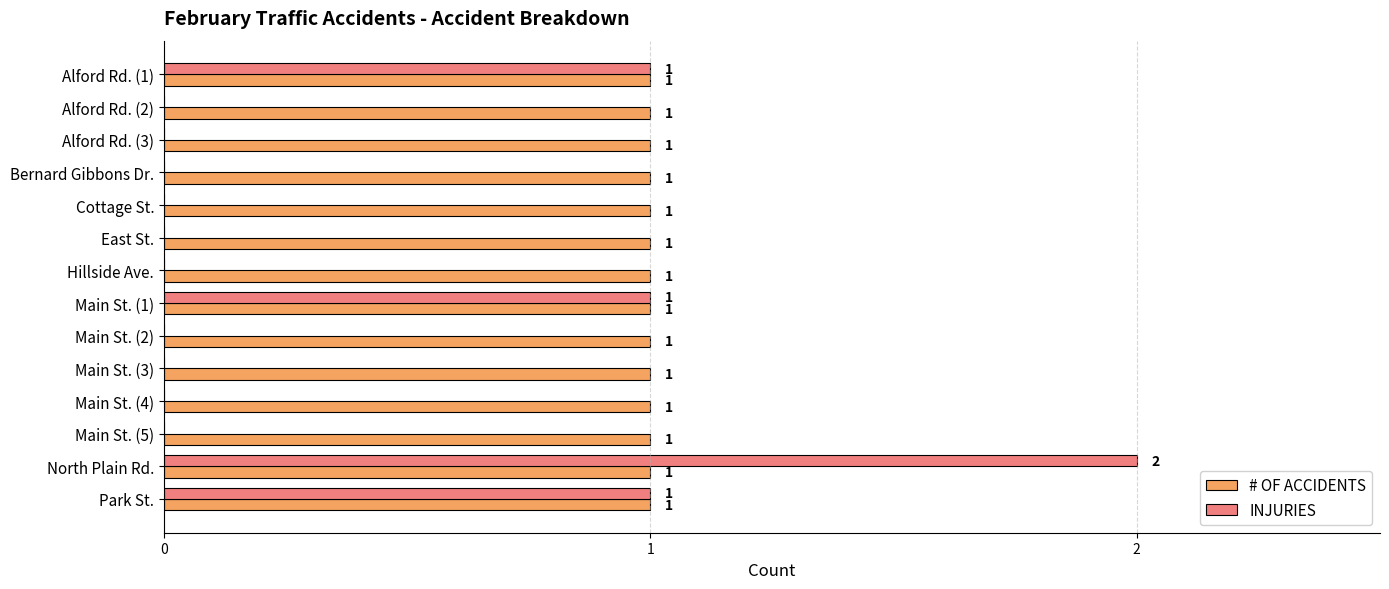

Is it true that # OF ACCIDENTS equals 1 at East St.?

True